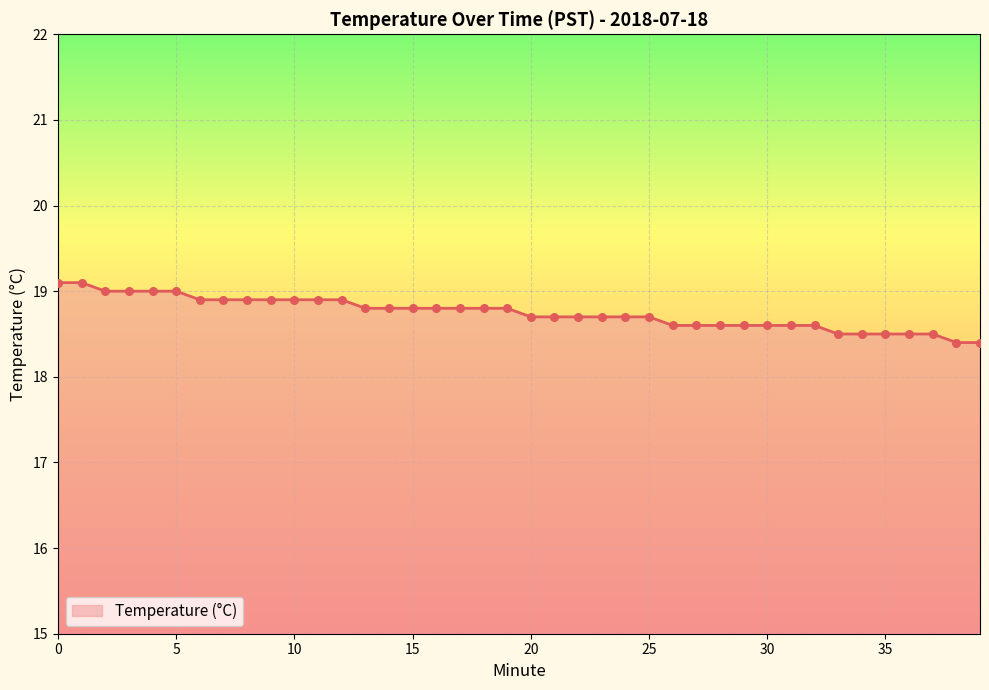

What is the difference between the maximum and minimum values?

0.7